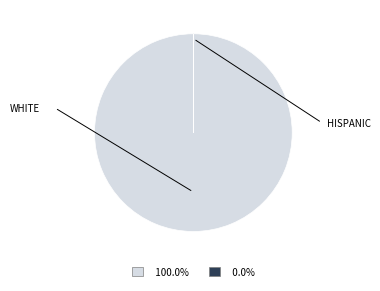

Is there a majority slice in this chart?

Yes